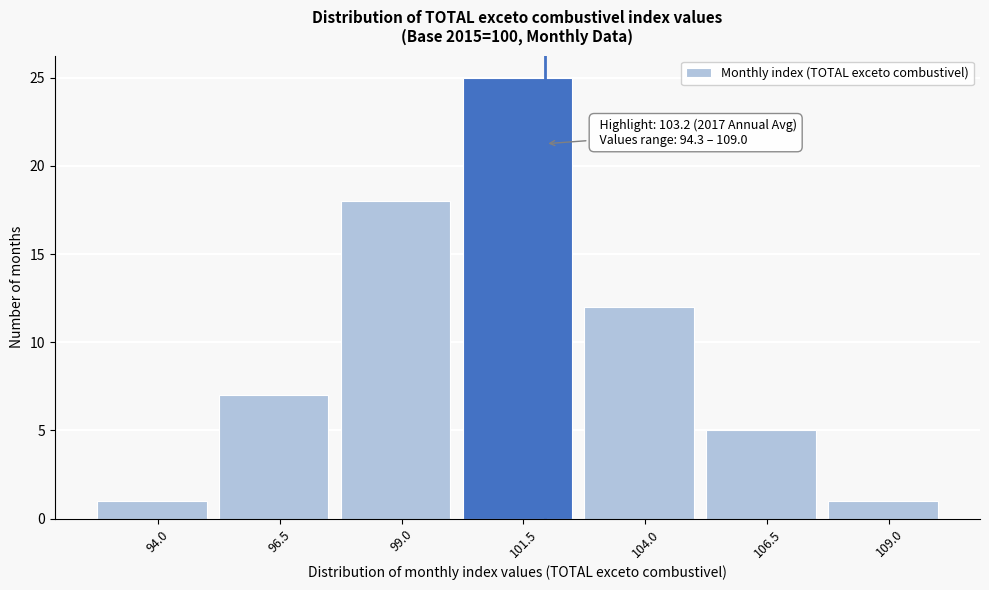

Reading left to right, list all the values displayed in this chart.

94.0=1	96.5=7	99.0=18	101.5=25	104.0=12	106.5=5	109.0=1